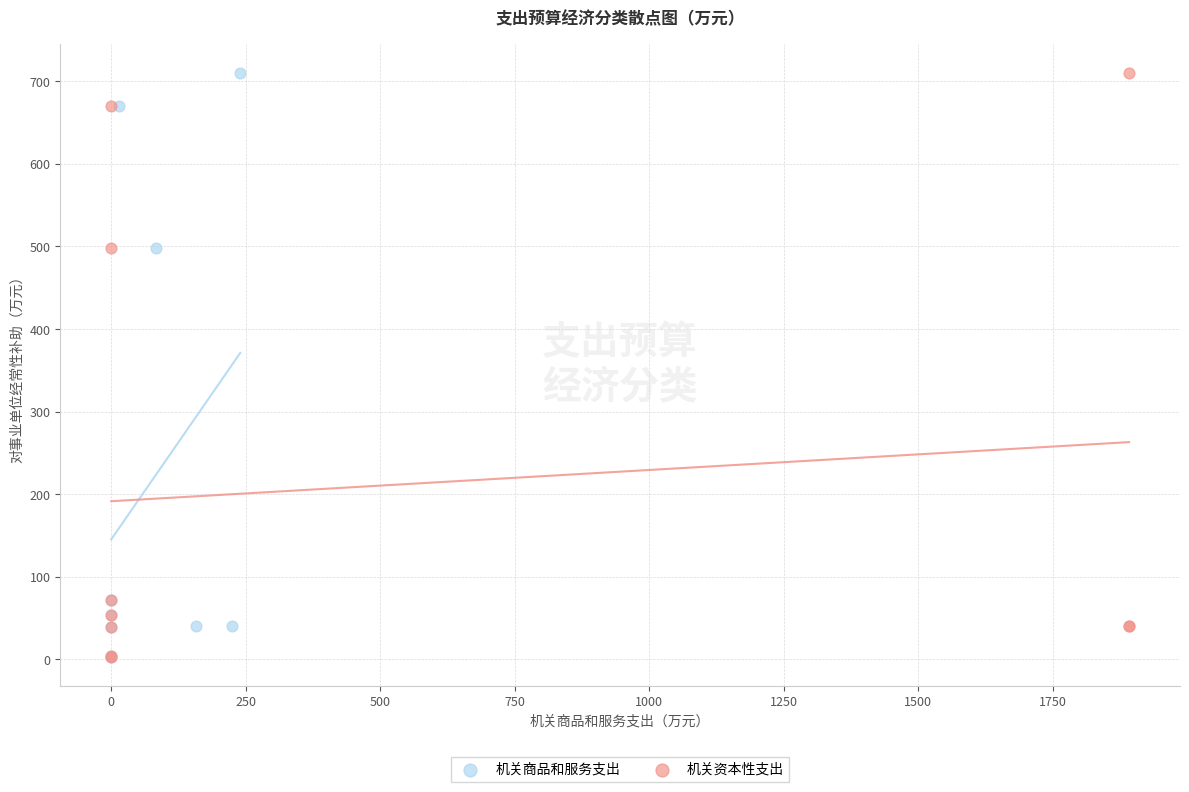

What are all the series names shown in the legend?

机关商品和服务支出, 机关资本性支出